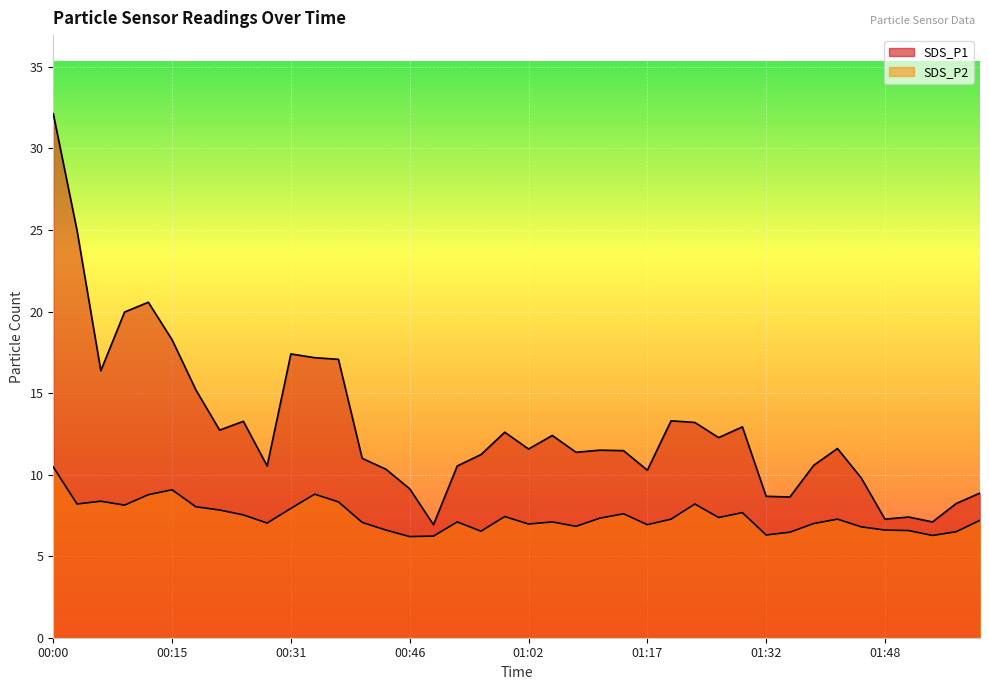

Which category has the lowest value across all series?

00:46